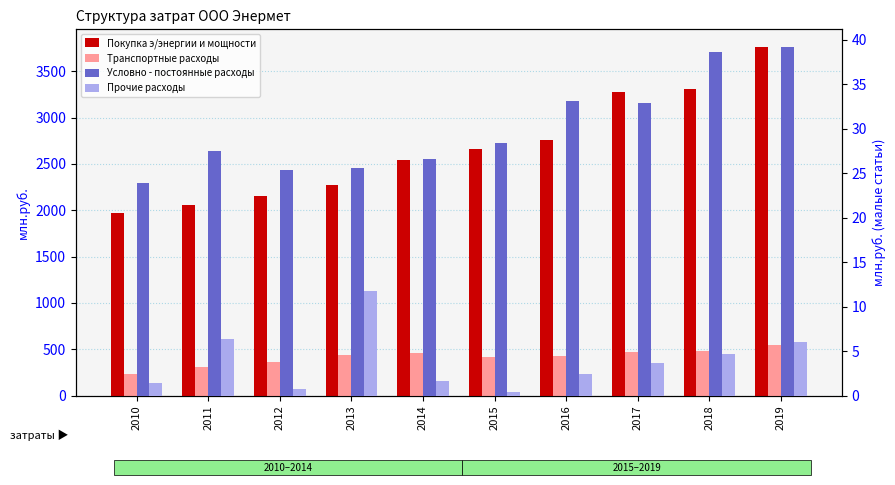

Rank the series by their maximum value, from highest to lowest.

Покупка э/энергии и мощности, Транспортные расходы, Условно - постоянные расходы, Прочие расходы